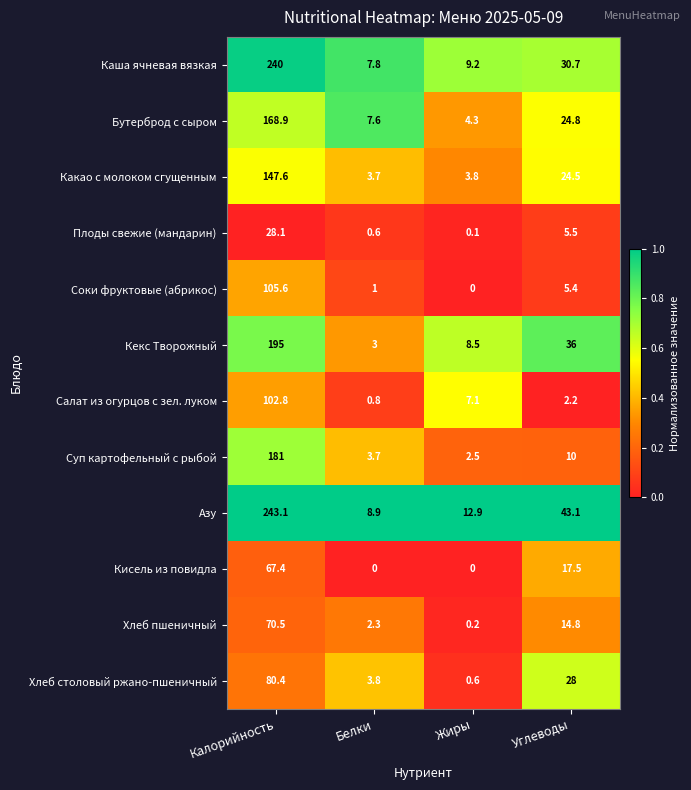

Is it true that Азу equals 25.4 at Углеводы?

False